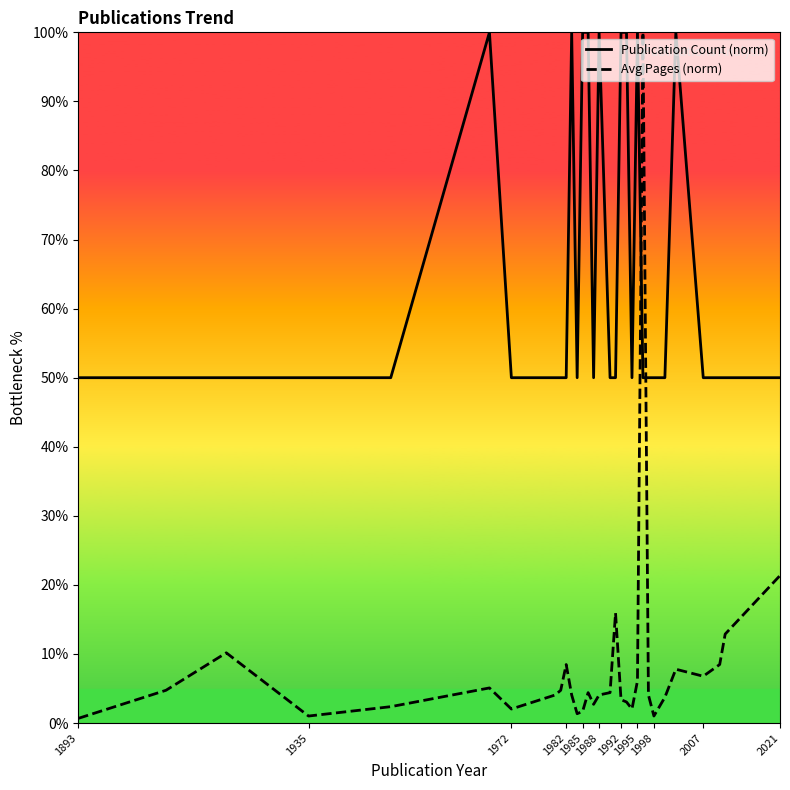

What is the lowest value of the Publication Count (norm) series?

50.0